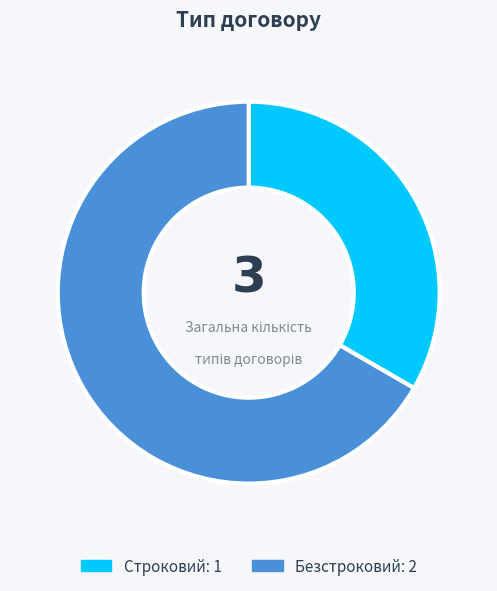

Rank the categories by value from lowest to highest.

Строковий, Безстроковий